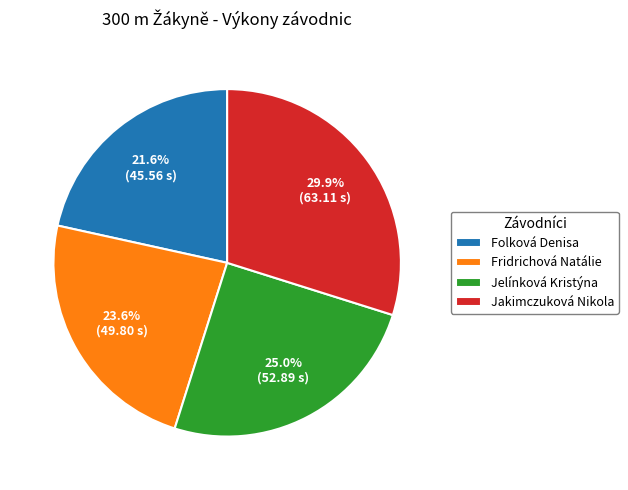

What is the largest slice in the pie chart?

Jakimczuková Nikola